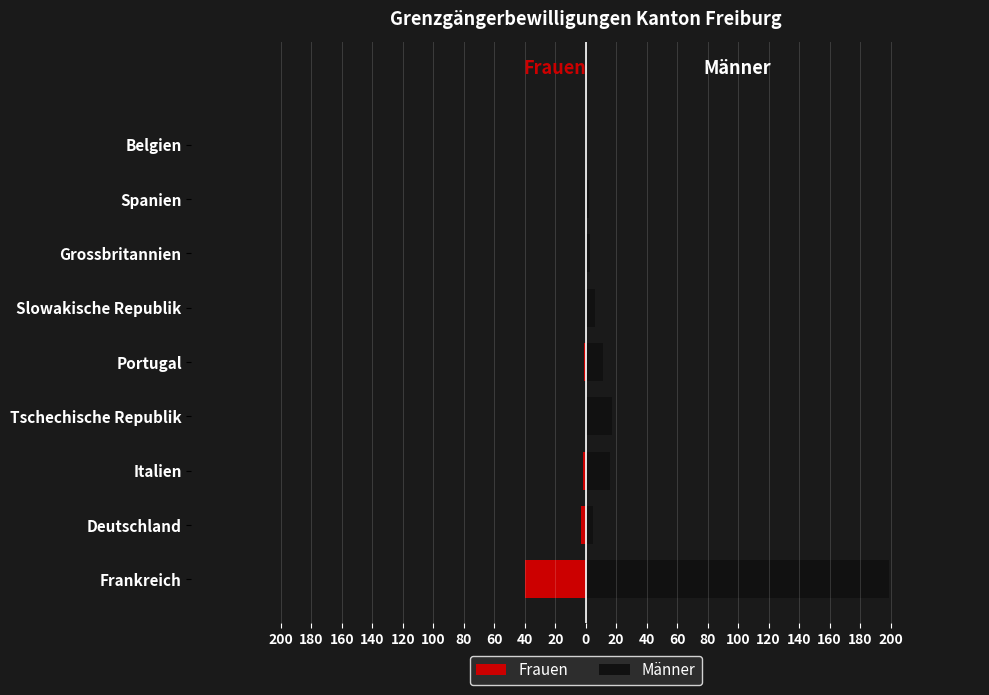

Is it true that Männer equals 7 at Tschechische Republik?

False